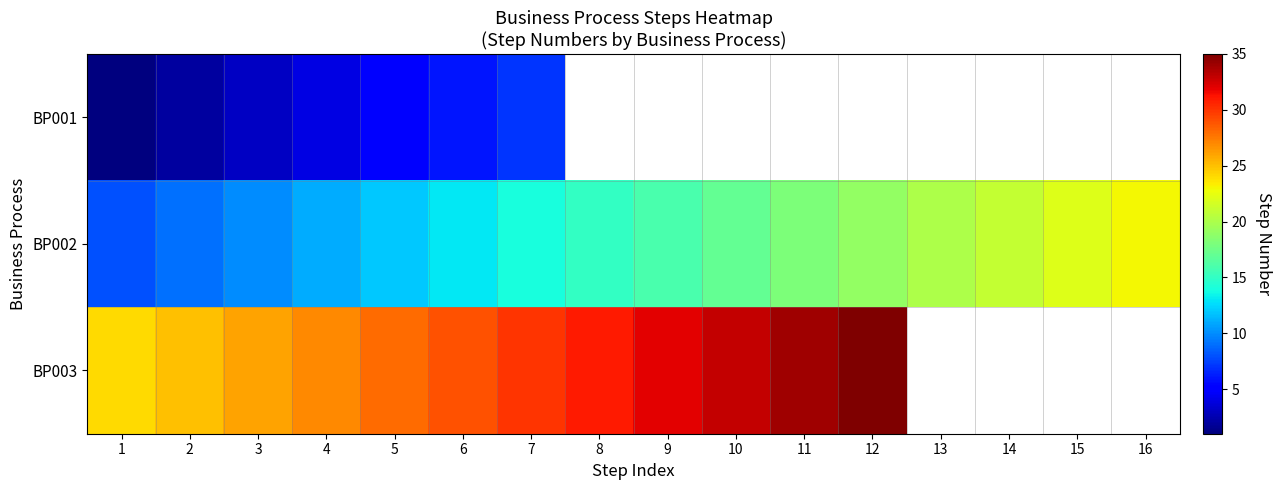

At how many categories does at least one series exceed 13?

16